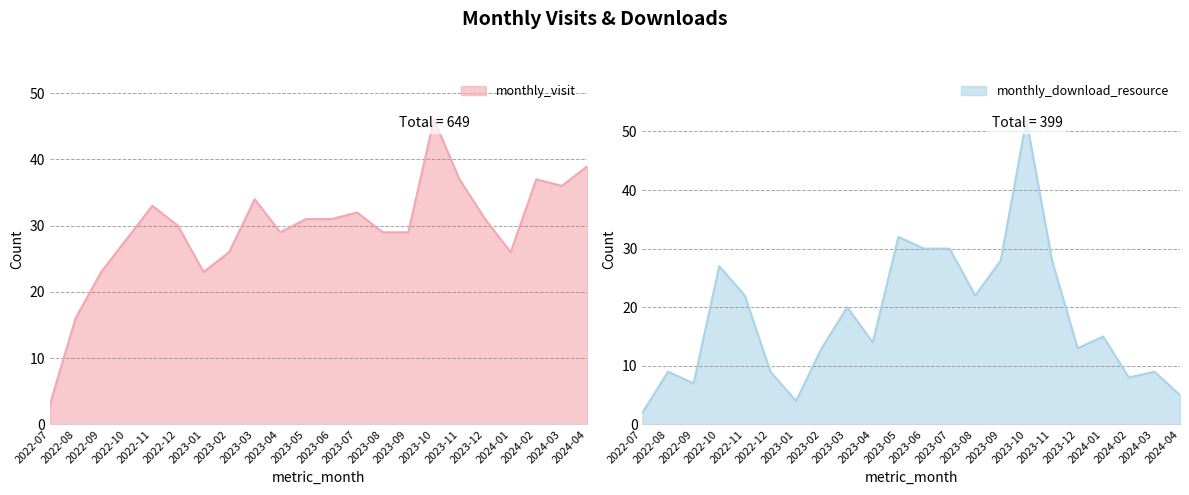

Does the chart display data point markers on the line(s)?

No